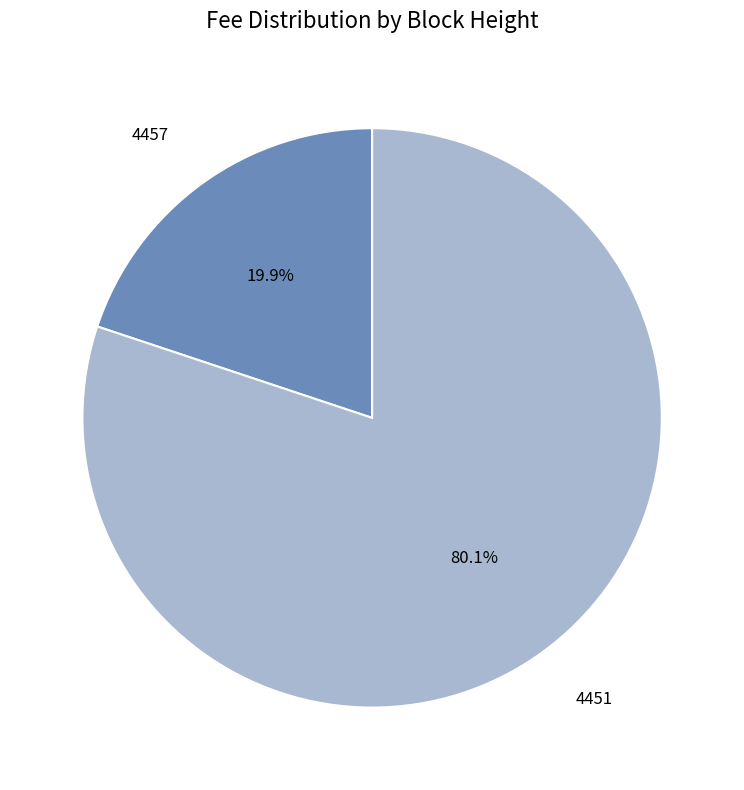

Does any single category account for the majority?

Yes